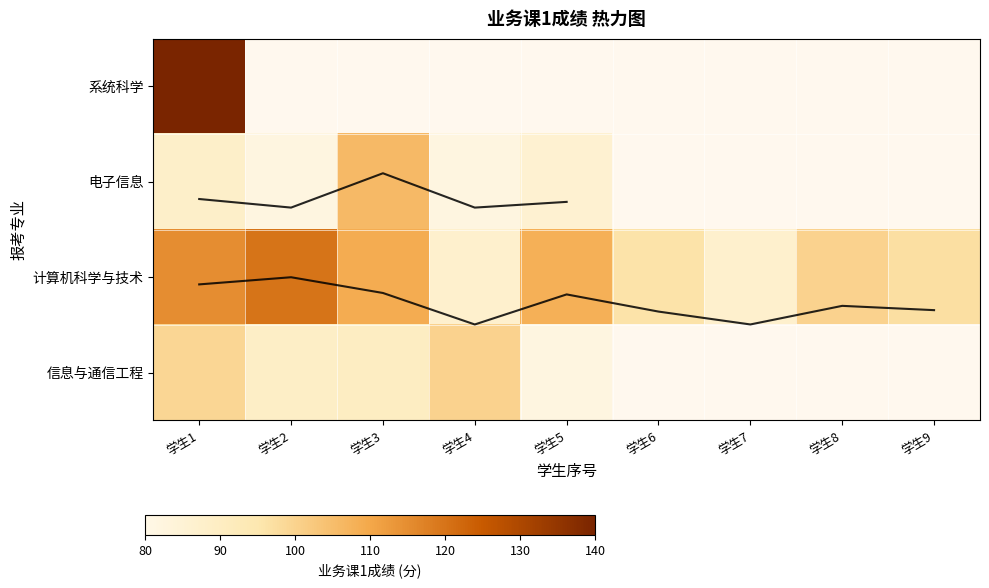

List the labels in order of 计算机科学与技术 value, largest first.

学生2, 学生1, 学生3, 学生5, 学生8, 学生9, 学生6, 学生4, 学生7